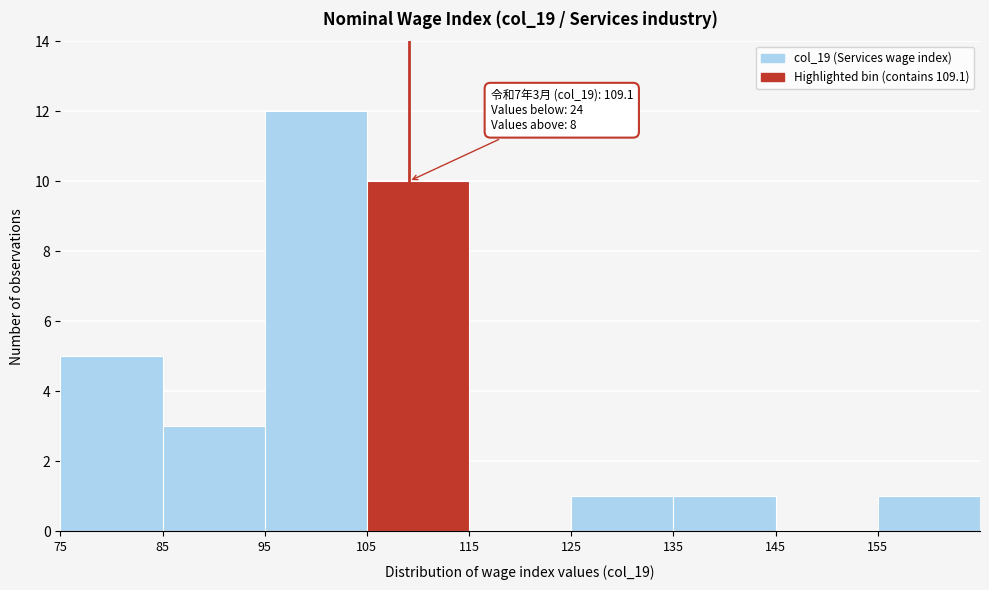

Which range on the x-axis has the tallest bar?

95 to 105